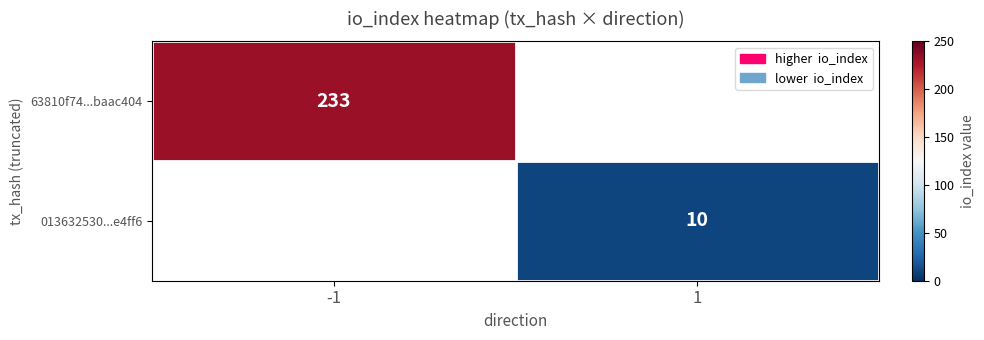

At which category is the sum across all series the highest?

-1